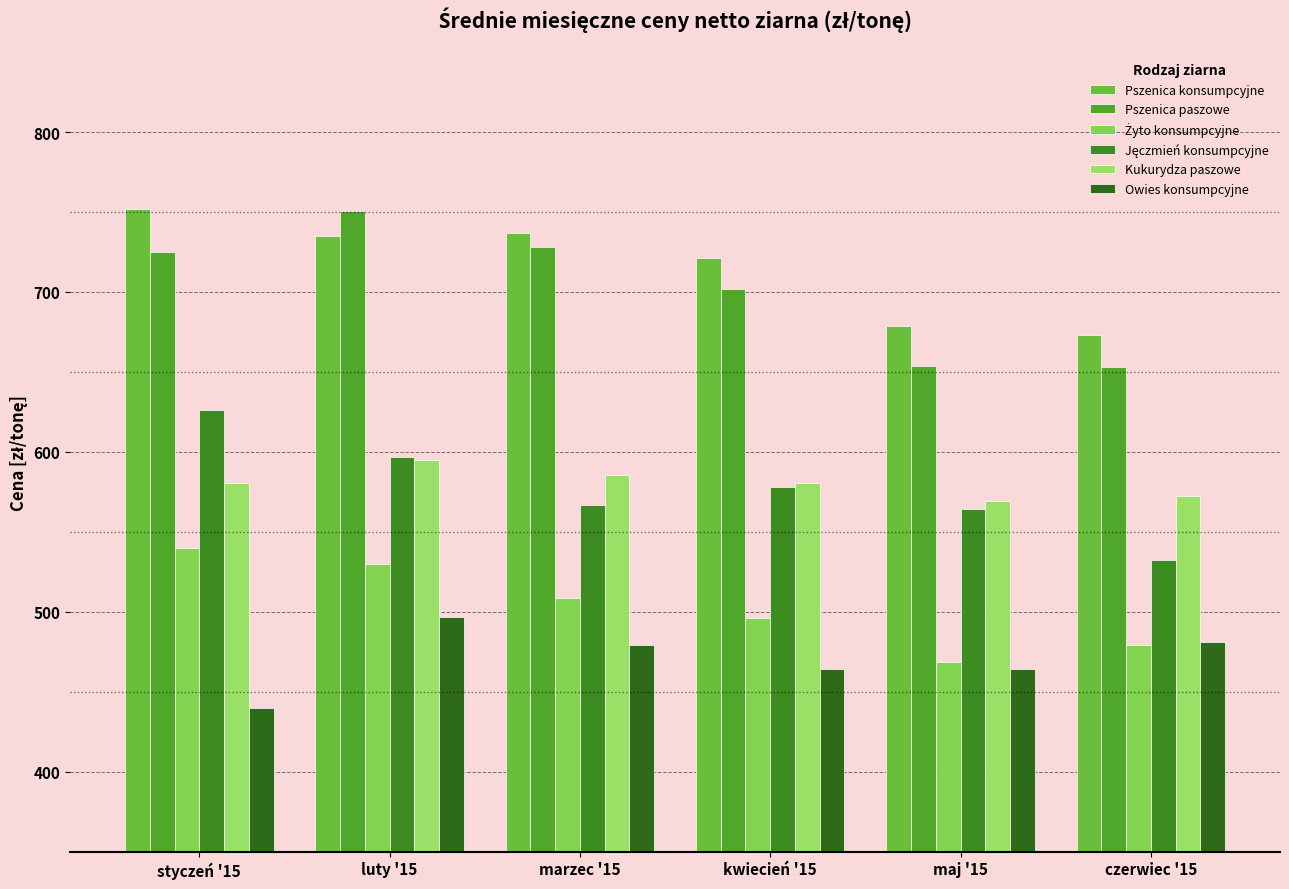

What is the sum of the Kukurydza paszowe values at styczeń '15 and czerwiec '15?

1153.2